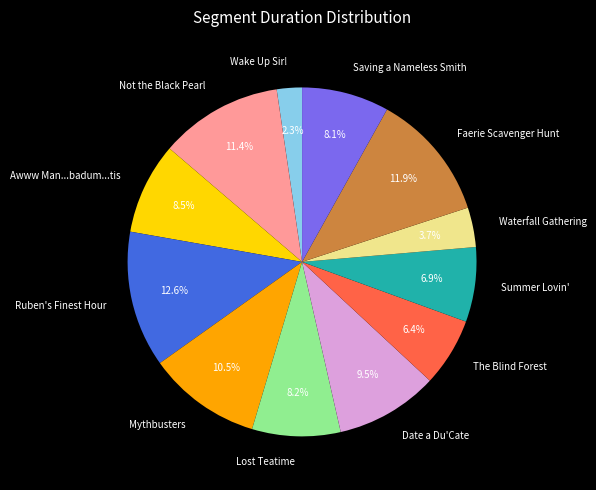

What is the ratio of the value at Not the Black Pearl to the value at Date a Du'Cate?

1.2